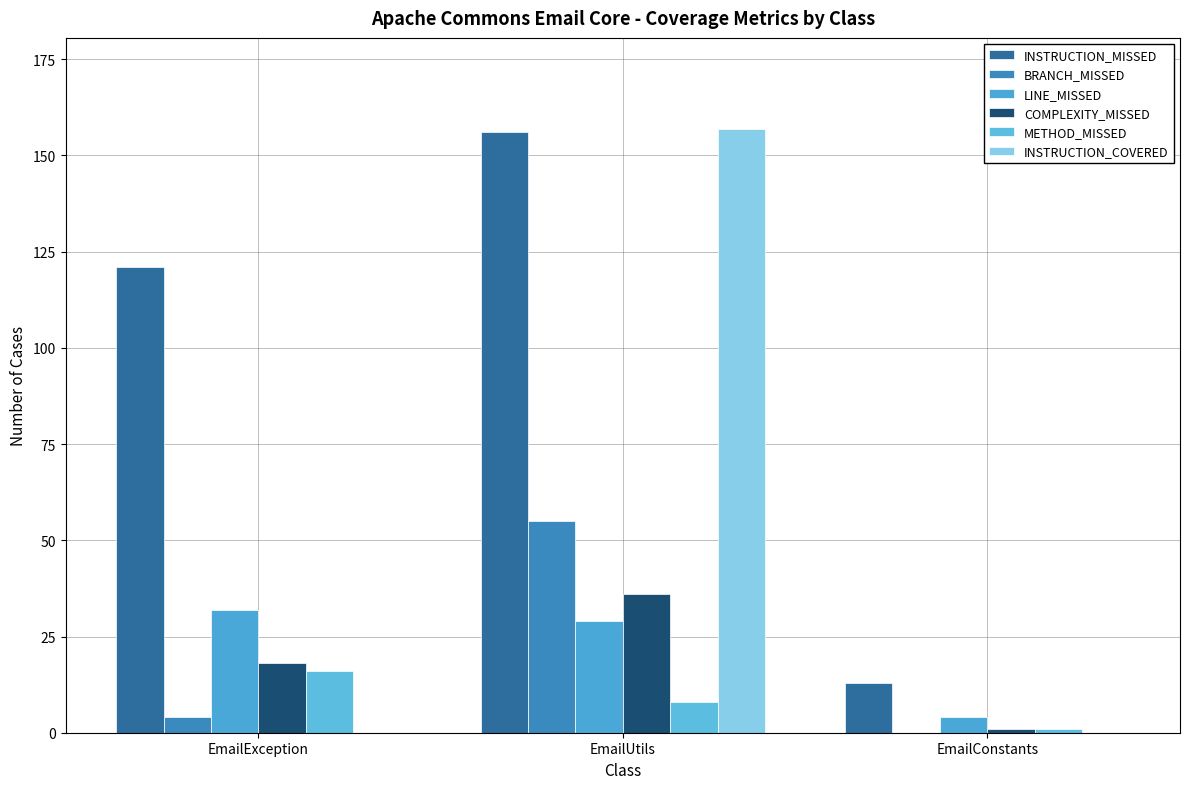

Is the value of COMPLEXITY_MISSED at EmailUtils greater than the value of METHOD_MISSED at EmailException?

Yes